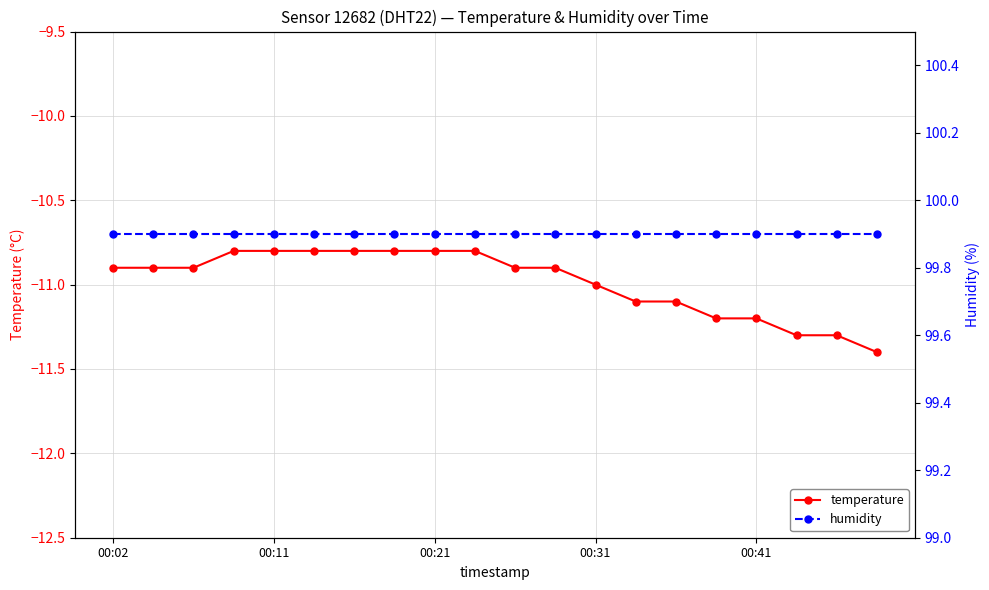

True or false: temperature and humidity cross at least once.

False